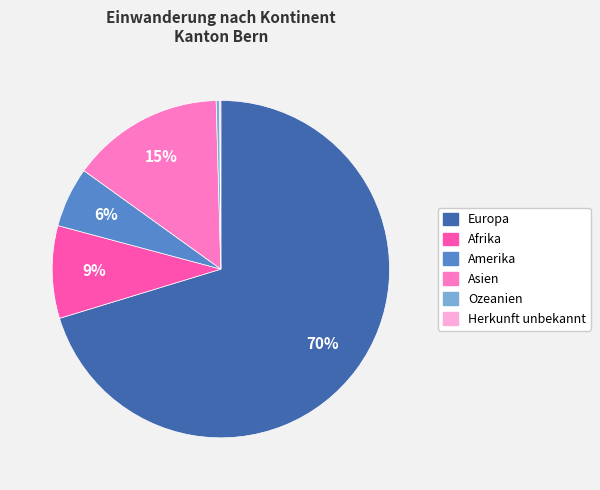

To the nearest percent, what is the difference between the largest and smallest slice percentages?

70%